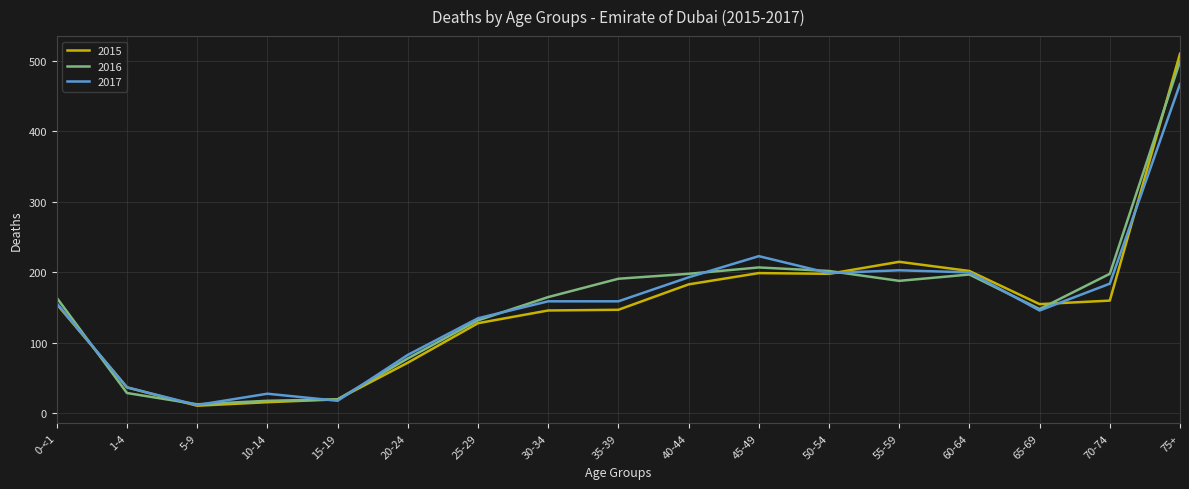

What is the smallest value displayed?

11